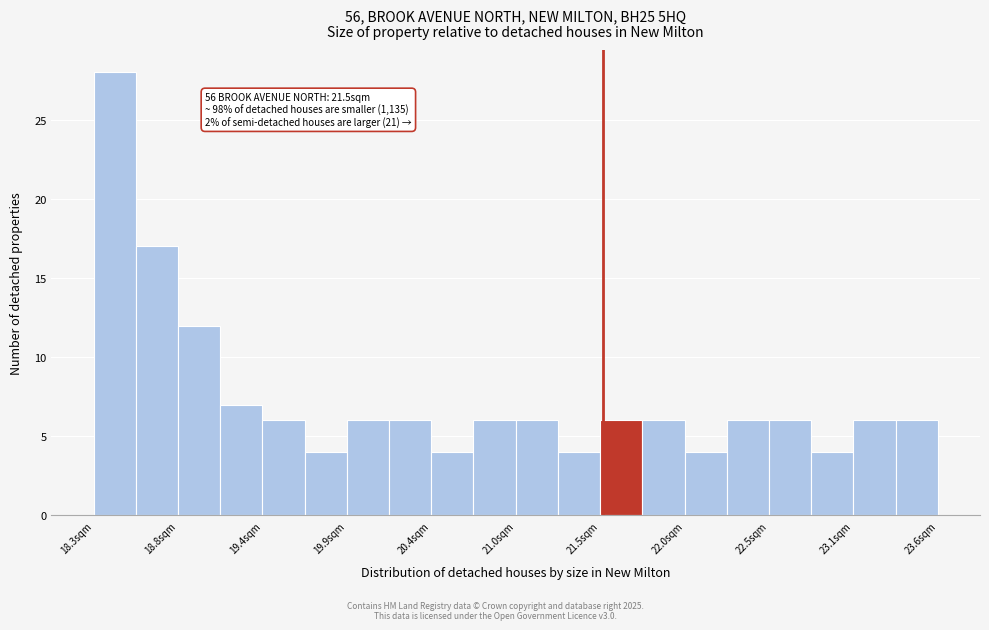

Read against the x-axis, roughly where is the centre of the tallest bar?

18.4